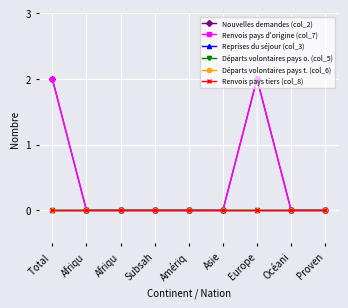

Reading left to right, transcribe all the data shown in this chart.

Nouvelles demandes (col_2): 2	0	0	0	0	0	2	0	0
Renvois pays d'origine (col_7): 2	0	0	0	0	0	2	0	0
Reprises du séjour (col_3): 0	0	0	0	0	0	0	0	0
Départs volontaires pays o. (col_5): 0	0	0	0	0	0	0	0	0
Départs volontaires pays t. (col_6): 0	0	0	0	0	0	0	0	0
Renvois pays tiers (col_8): 0	0	0	0	0	0	0	0	0